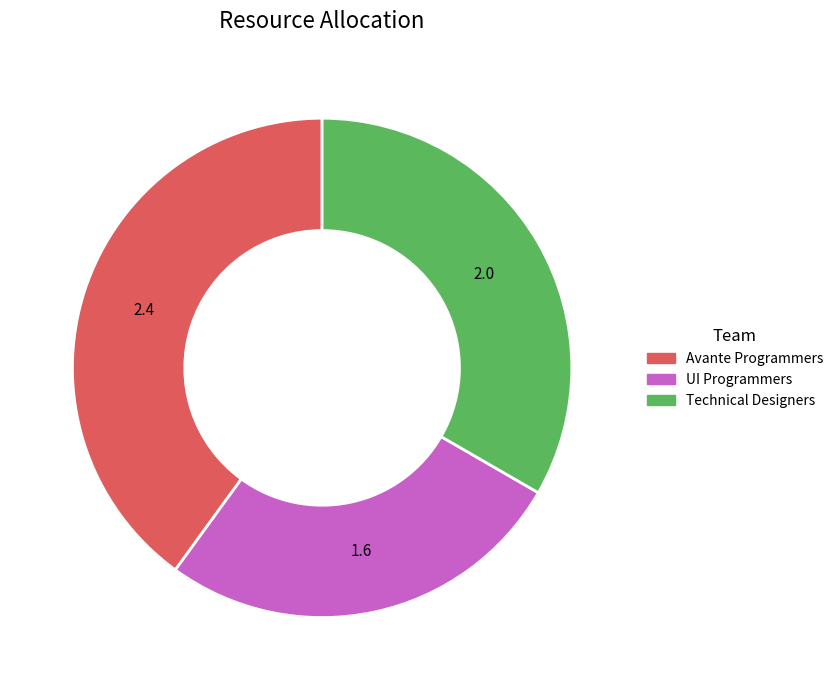

Is there any slice that represents more than half of the pie?

No